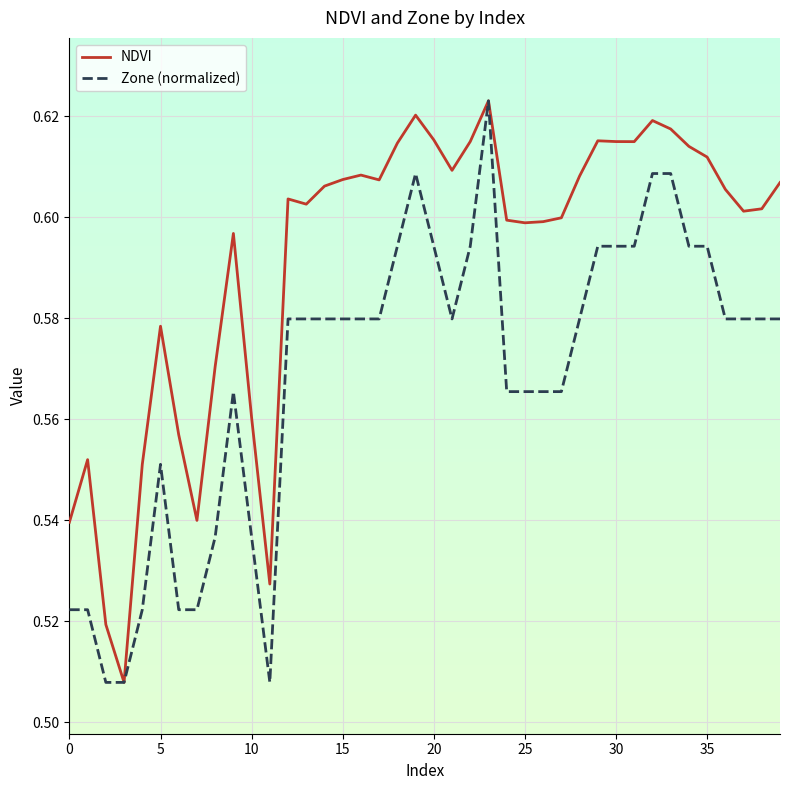

List the series in order of their overall mean, highest first.

NDVI, Zone (normalized)